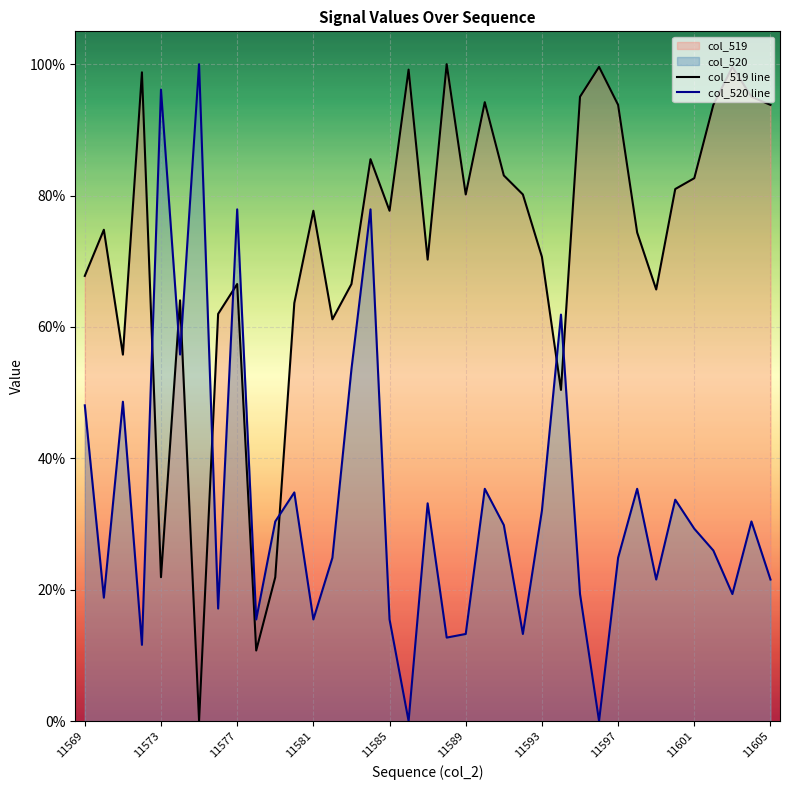

What is the average value of the col_520 line series?

0.3